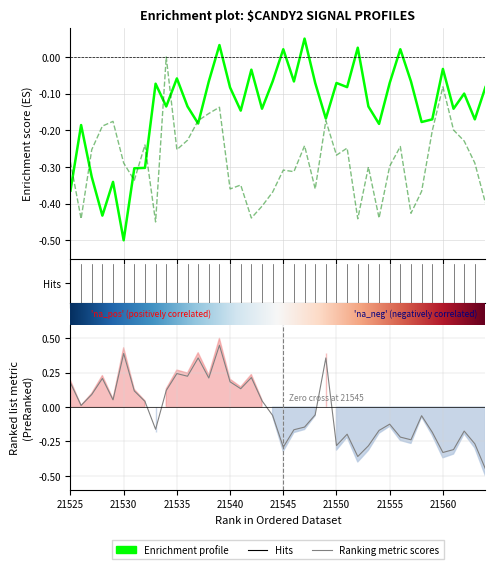

How many series are shown in this chart?

3